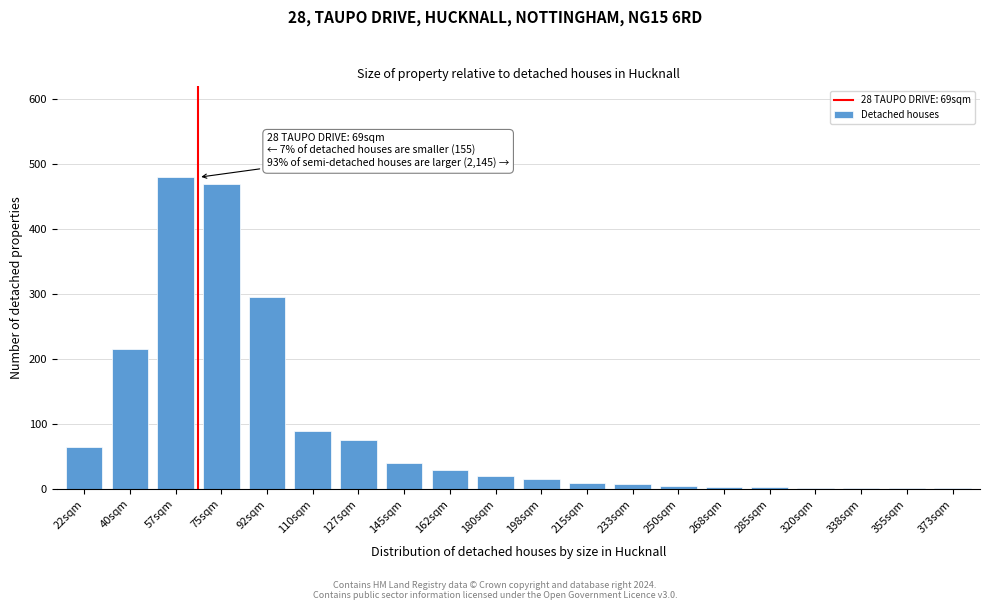

Is it true that the value at 57sqm is 480?

True